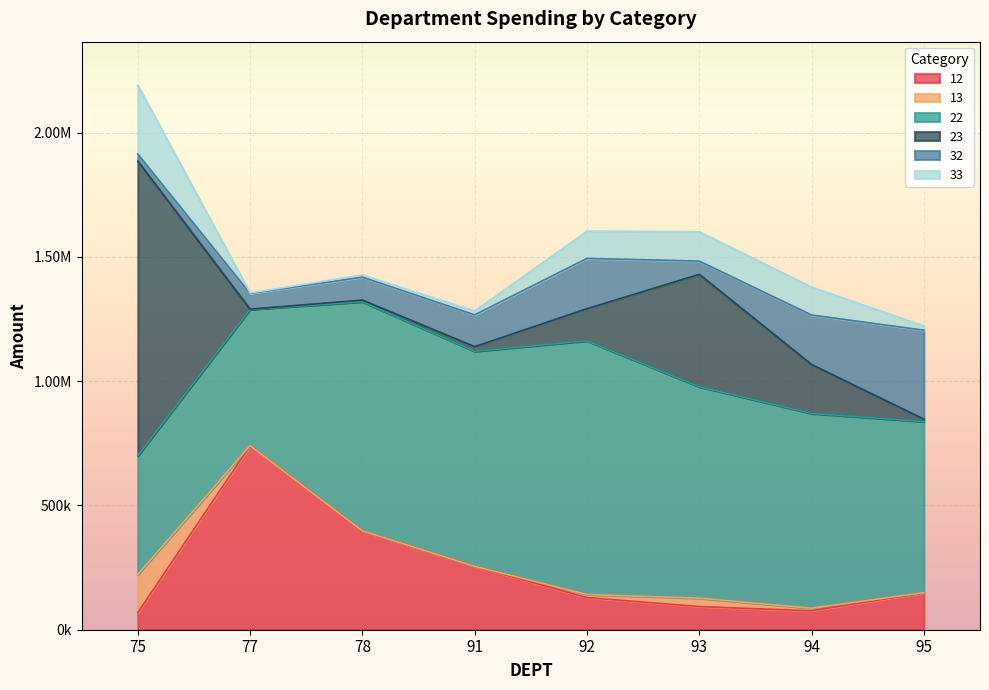

What are all the series names shown in the legend?

12, 13, 22, 23, 32, 33